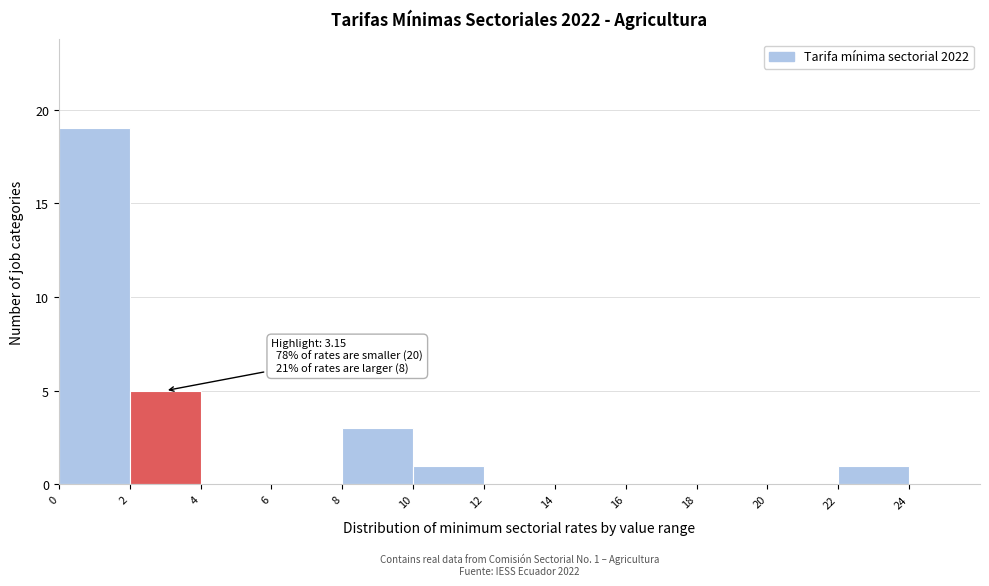

Which range on the x-axis has the tallest bar?

0 to 2